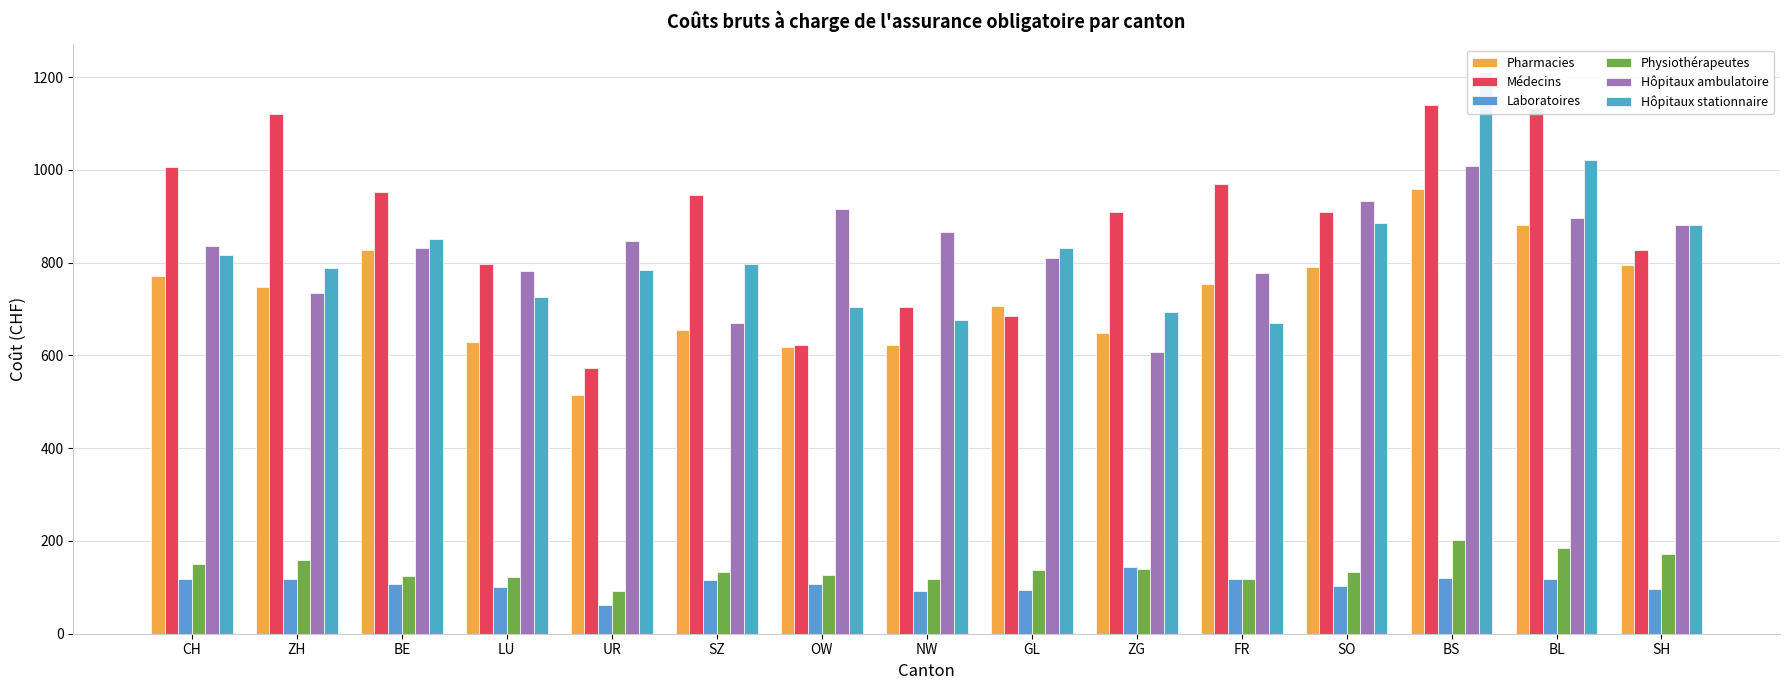

How many bars are there in total?

90